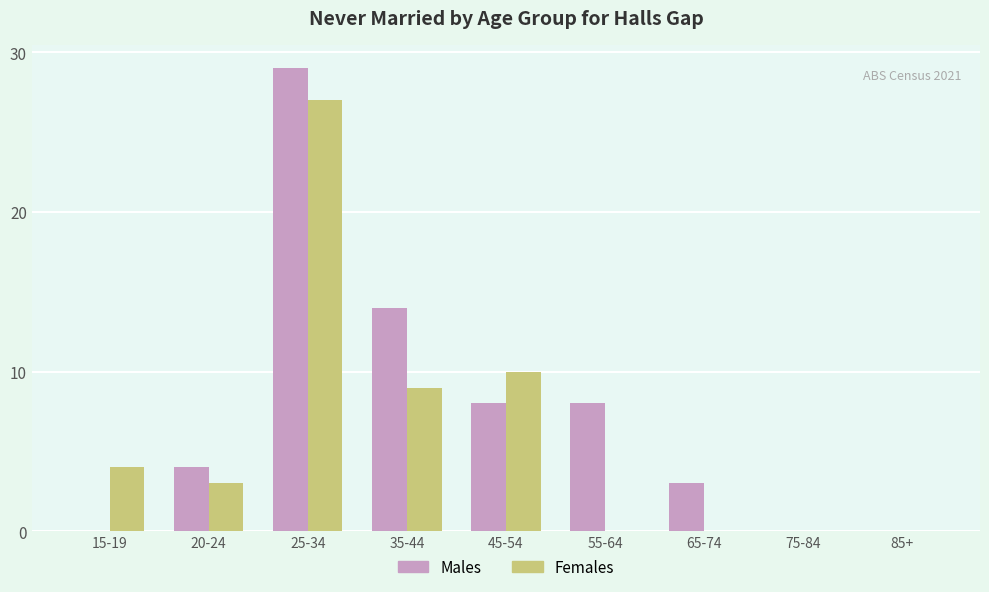

What is the approximate value of Females at 45-54?

10